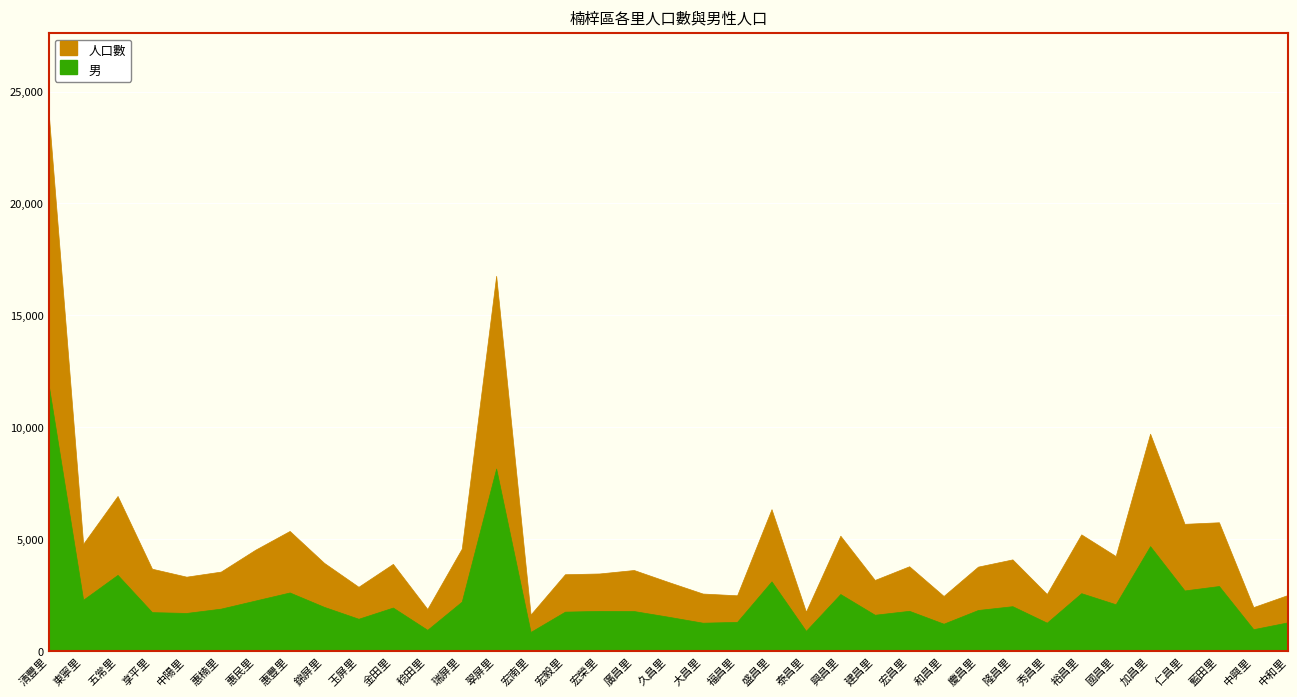

The value of 男 at 藍田里 is 4245. True or false?

False